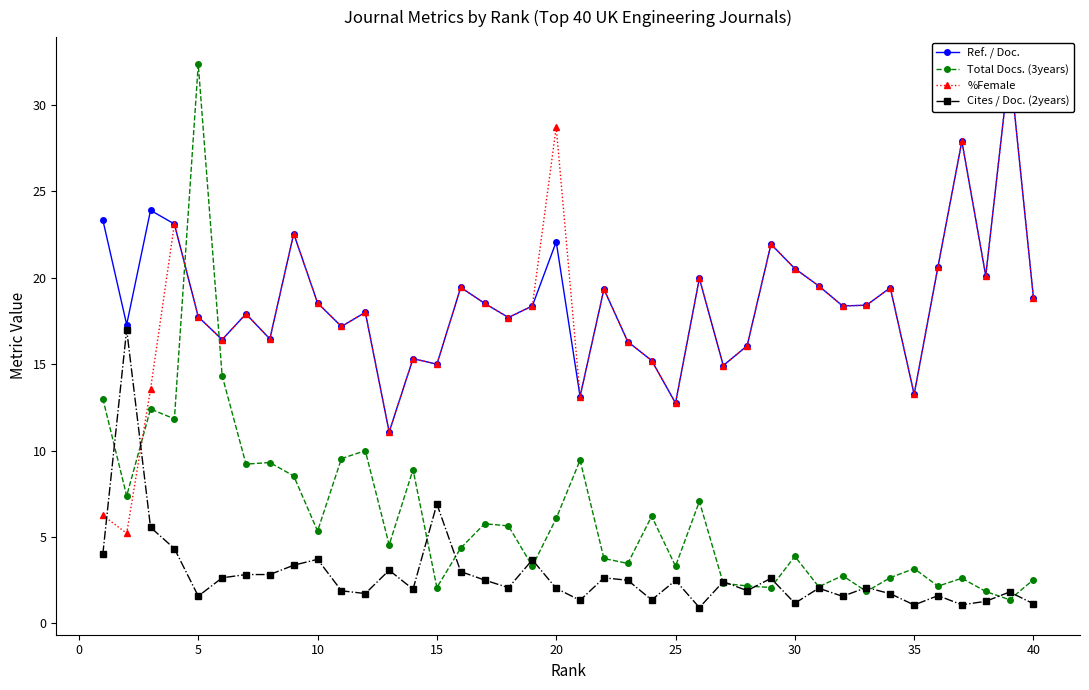

At how many categories does at least one series exceed 28?

3